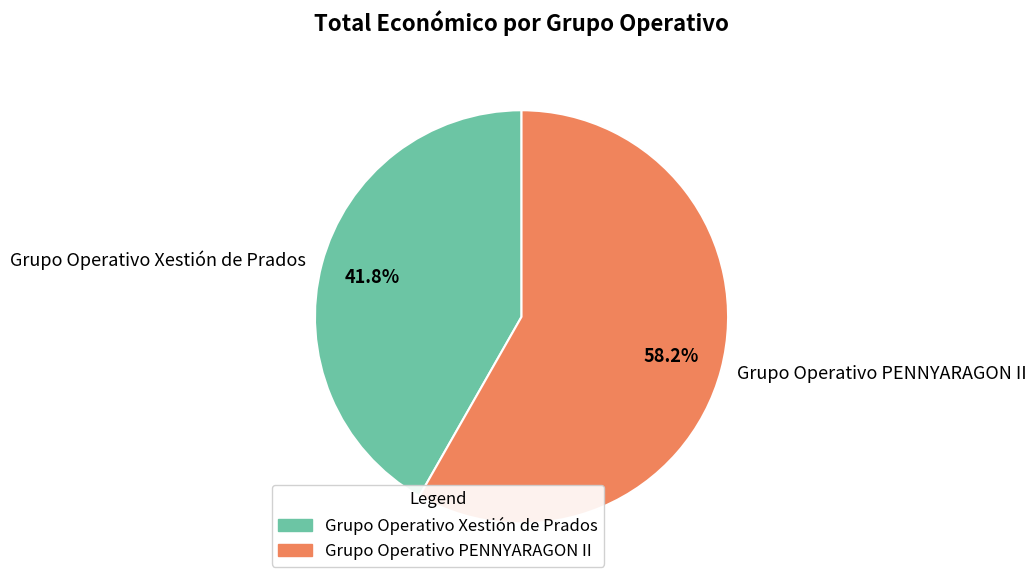

Between Grupo Operativo Xestión de Prados and Grupo Operativo PENNYARAGON II, which is larger?

Grupo Operativo PENNYARAGON II